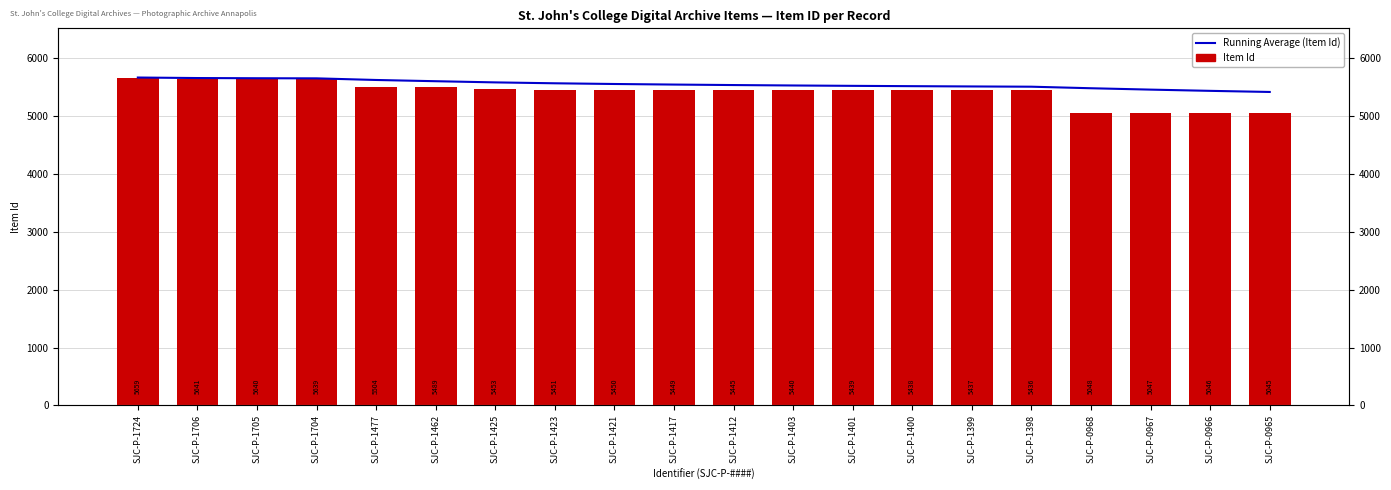

What is the maximum value shown in the chart?

5659.0